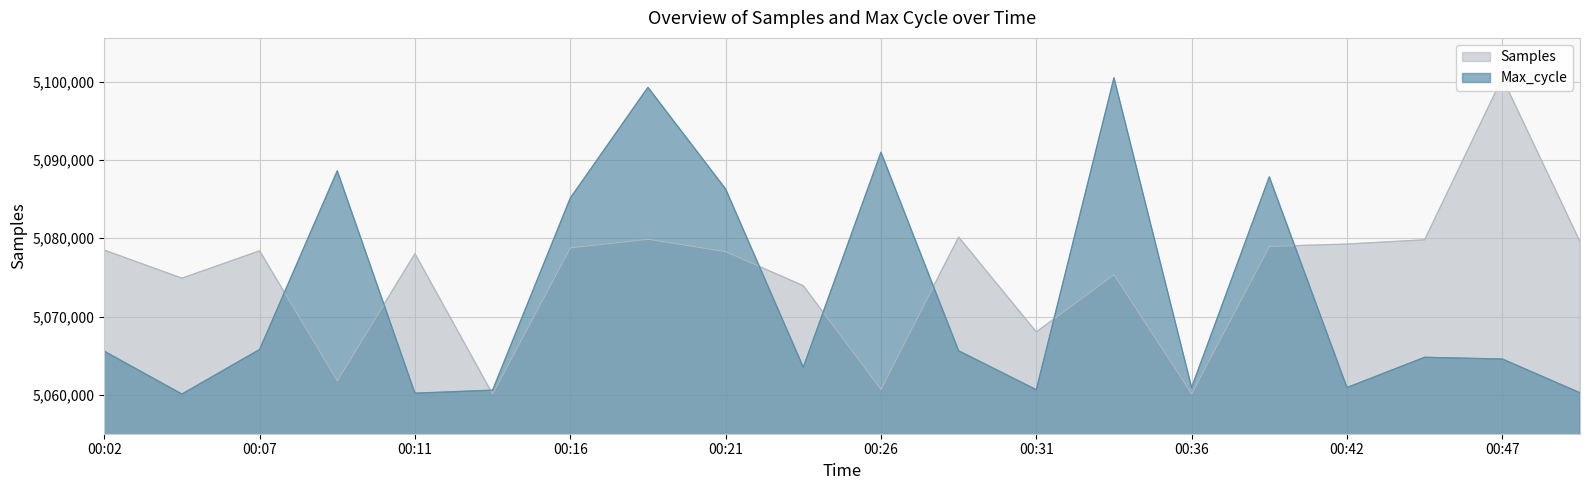

The value of Max_cycle at 00:34 is 5100475.0. True or false?

True